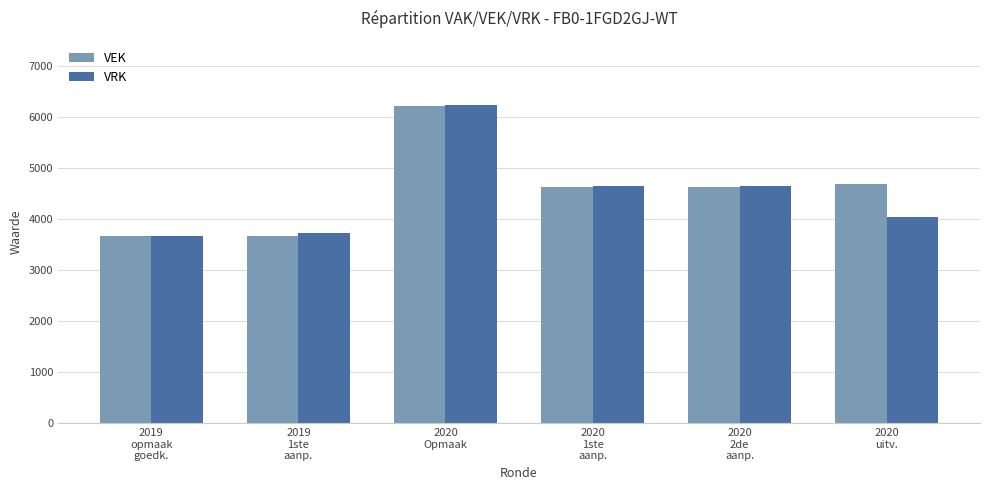

What is the sum of the VRK values at 2020
1ste
aanp. and 2020
Opmaak?

10897